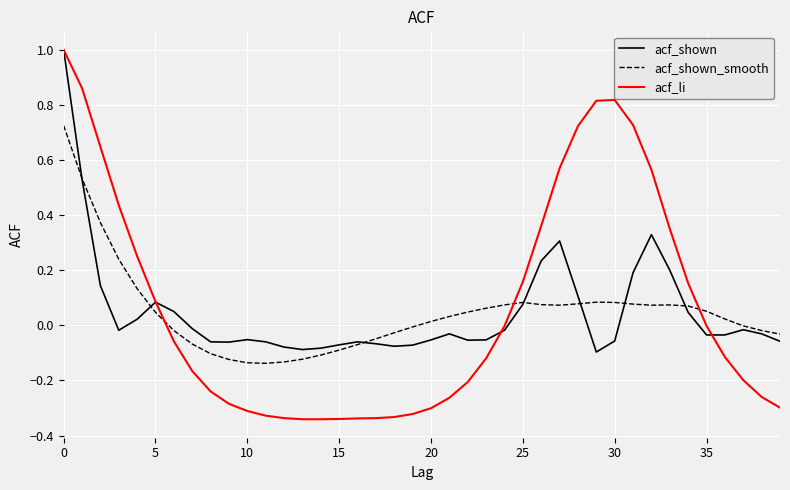

Does the chart have visible grid lines?

Yes